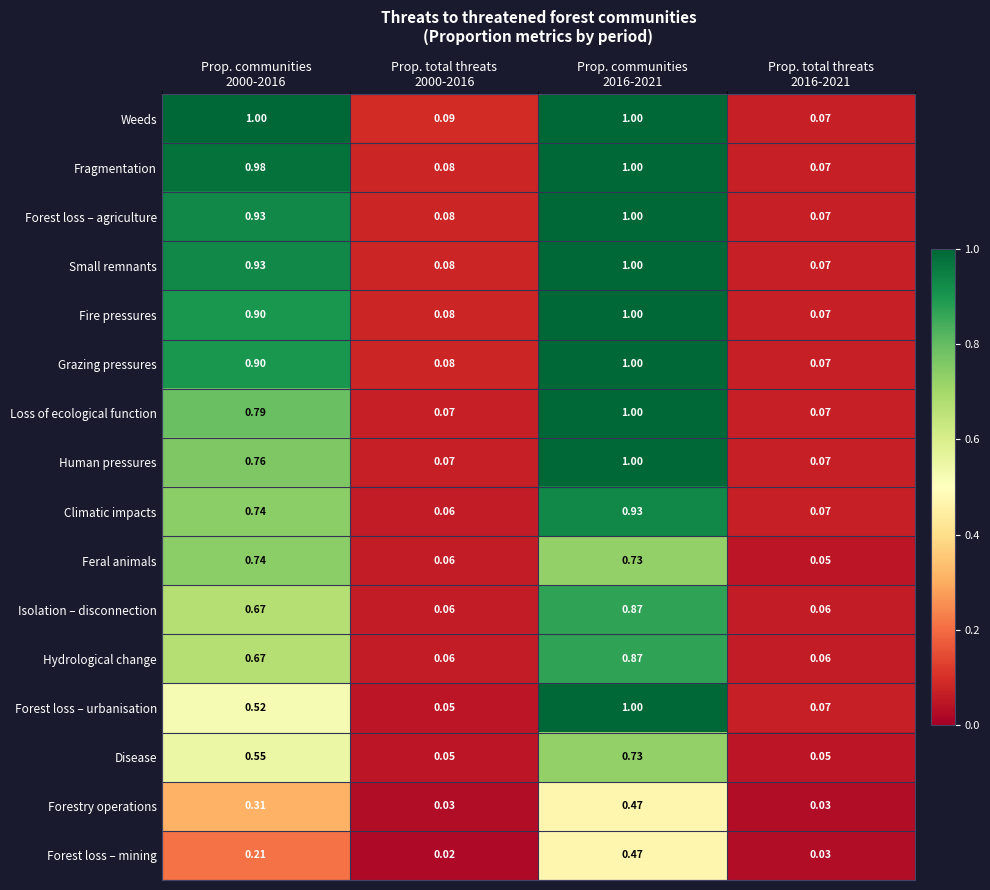

Which series has the largest total across all categories?

Weeds